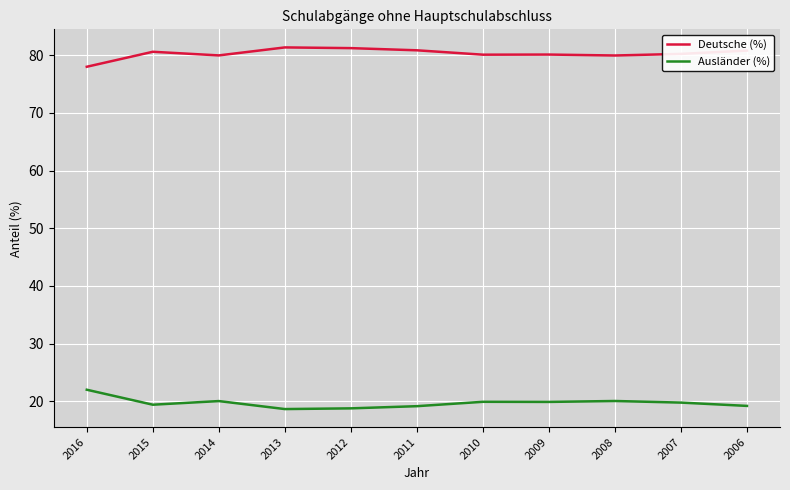

Rank the series by their maximum value, from highest to lowest.

Deutsche (%), Ausländer (%)